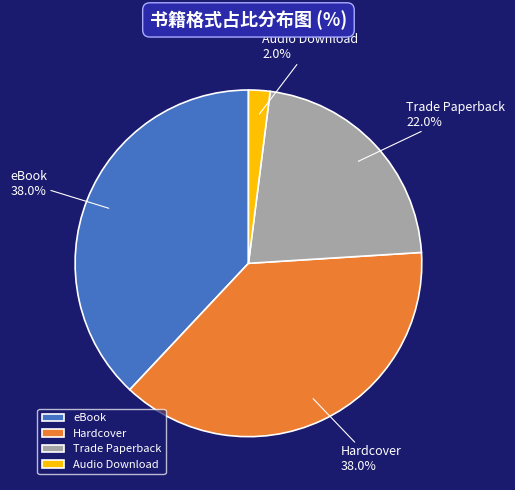

Which slice is the smallest?

Audio Download